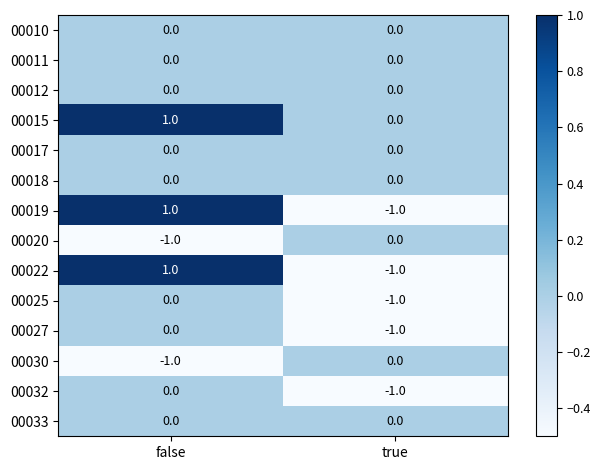

Reading left to right, list all the values displayed in this chart.

00010: 0	0
00011: 0	0
00012: 0	0
00015: 1	0
00017: 0	0
00018: 0	0
00019: 1	-1
00020: -1	0
00022: 1	-1
00025: 0	-1
00027: 0	-1
00030: -1	0
00032: 0	-1
00033: 0	0